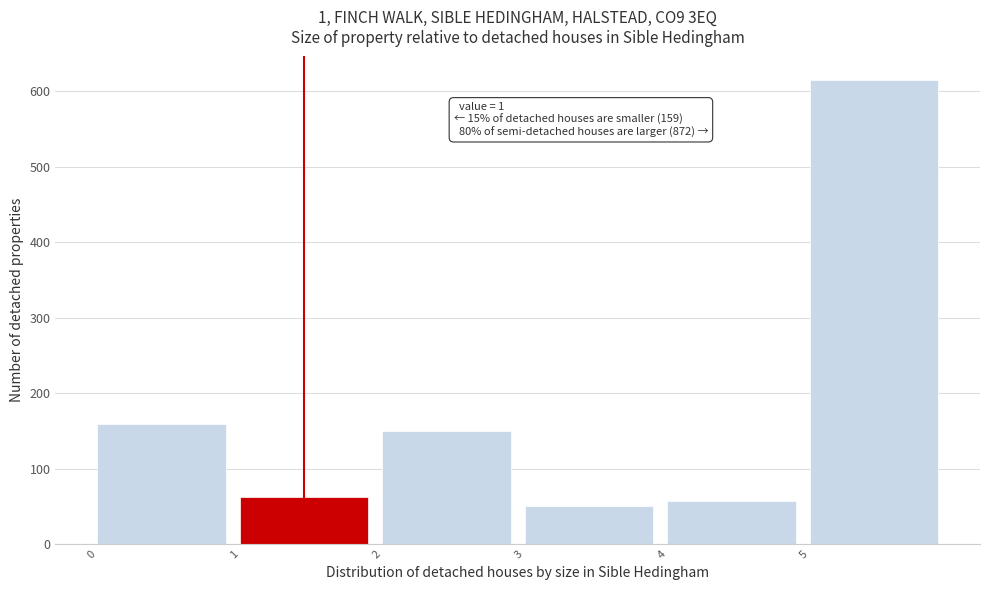

Over which range of the x-axis is the bar tallest?

5 to 6